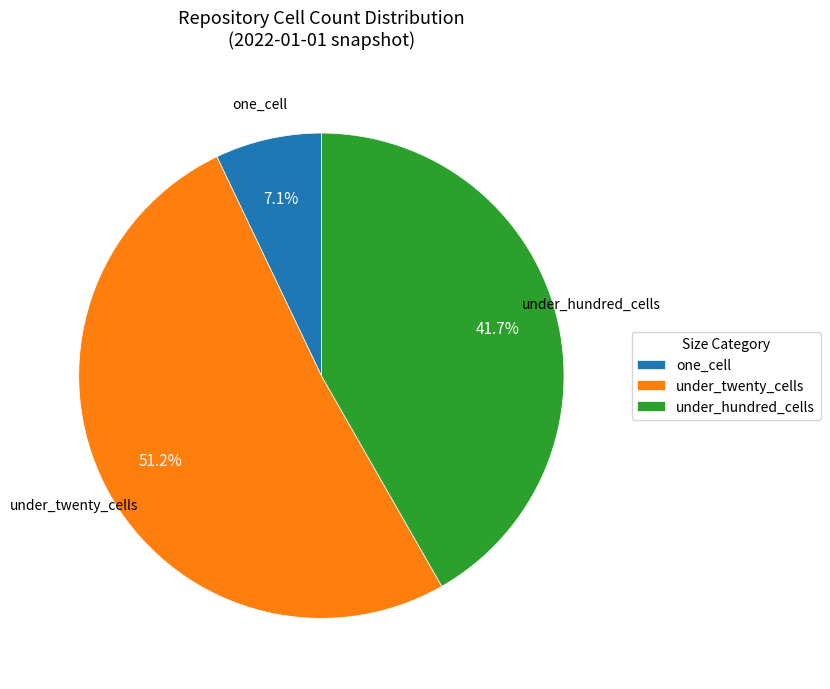

Which has a higher value, under_hundred_cells or under_twenty_cells?

under_twenty_cells